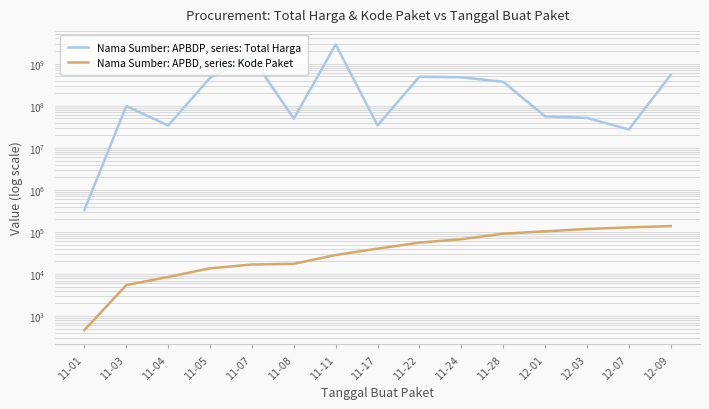

How many categories are shown in the chart?

15